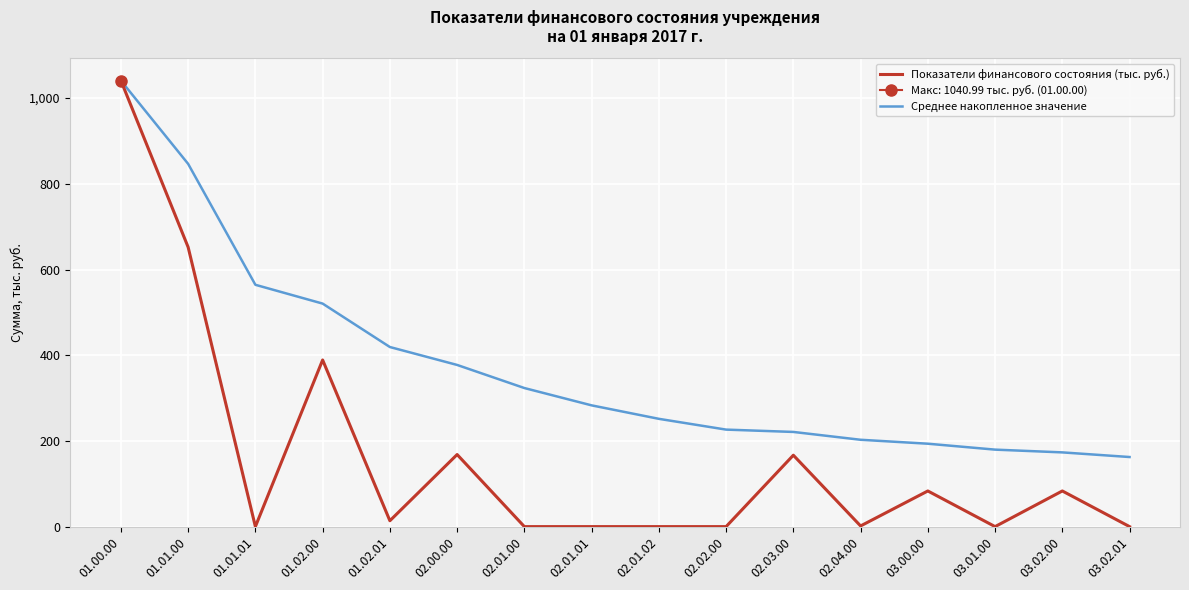

What is the label of the 6th point from the left?

02.00.00